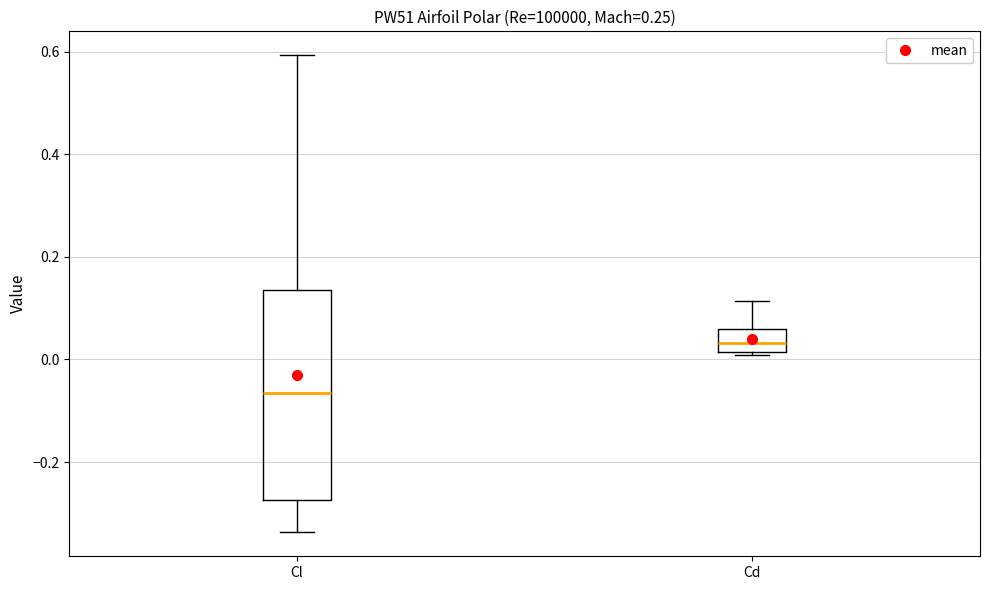

Reading left to right, read every box against the y-axis: the position of its median line, the range the box covers, and the ends of its whiskers. The values are not printed on the chart, so give them approximately, as read against the axis.

Cl: median -0.06, box -0.28 to 0.14, whiskers -0.34 to 0.60
Cd: median 0.04, box 0.02 to 0.06, whiskers 0.00 to 0.12